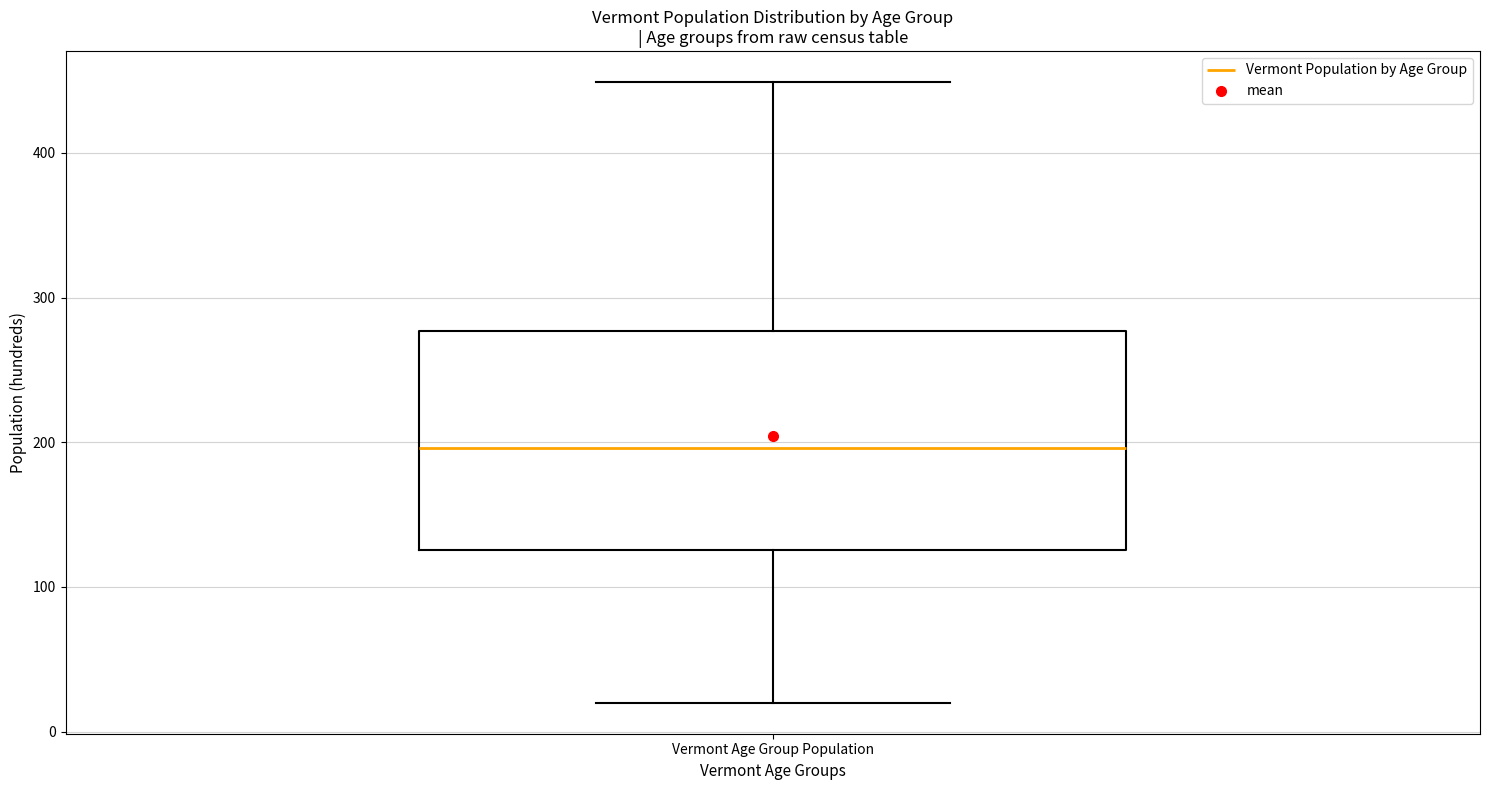

Where is the upper edge of the box for Vermont Age Group Population on the y-axis? The values are not printed on the chart, so give them approximately, as read against the axis.

280